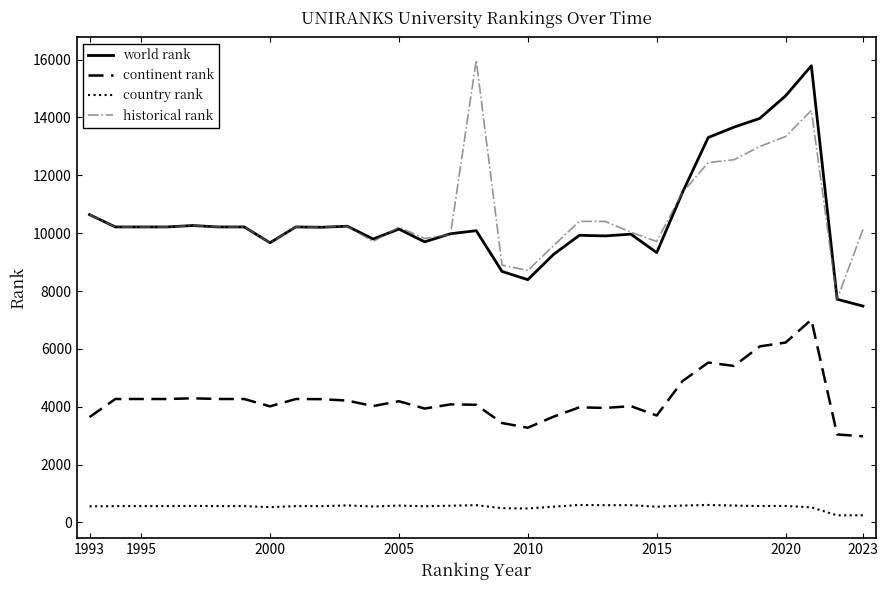

What is the highest value of the world rank series?

15785.0